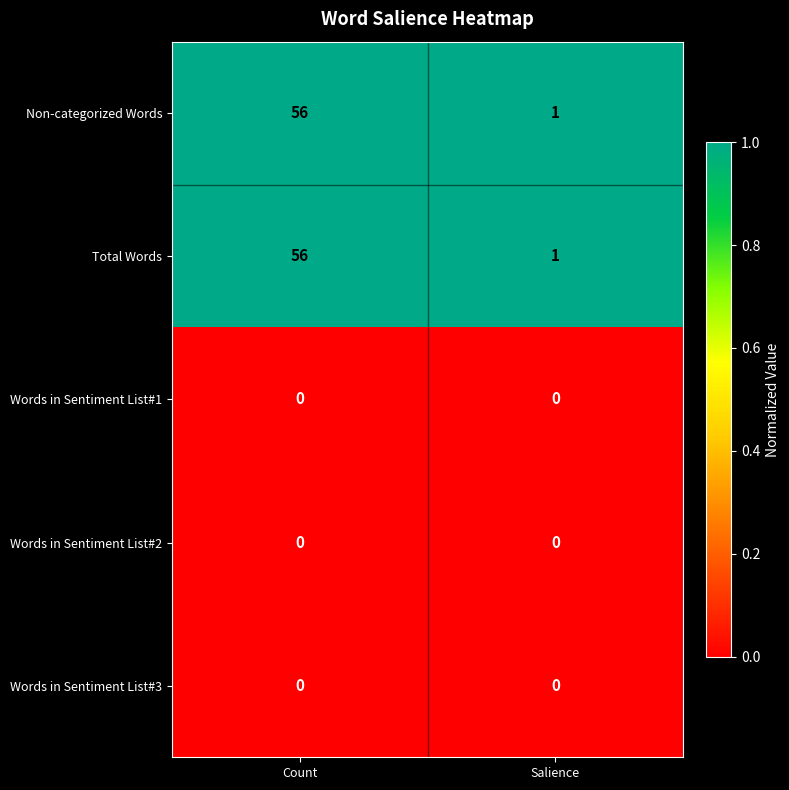

Rank the categories by Total Words value from highest to lowest.

Count, Salience